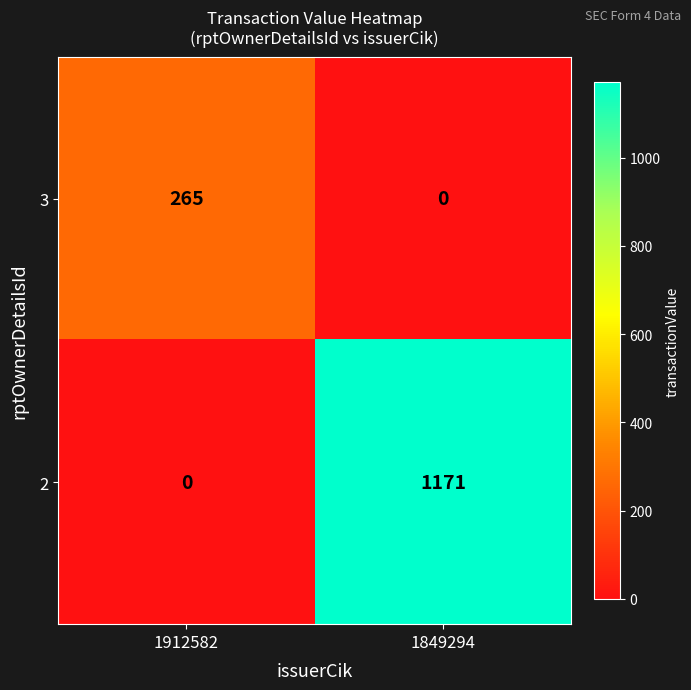

What is the average value of the 2 series?

586